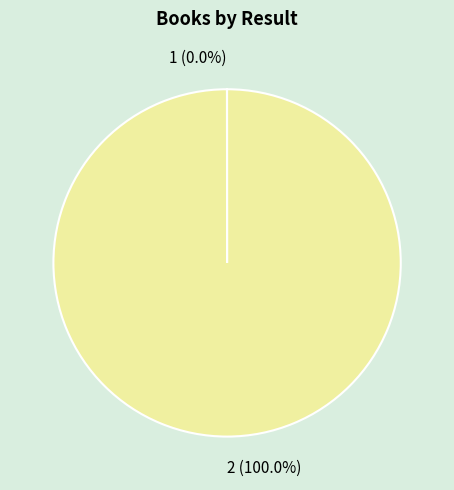

What is the majority slice?

2